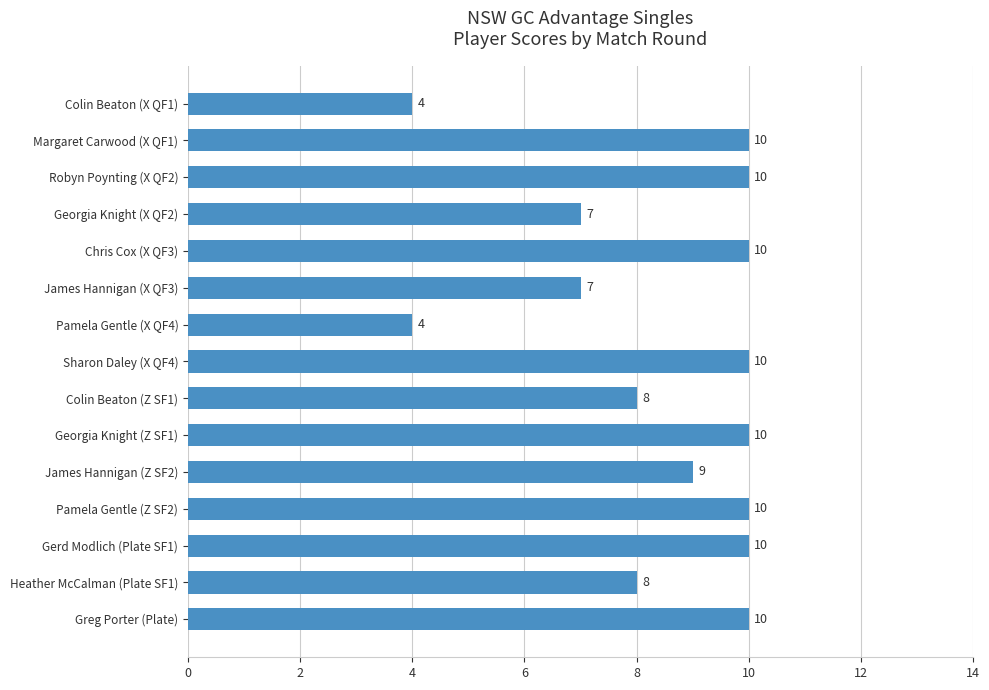

What is the difference between the maximum and second lowest values?

6